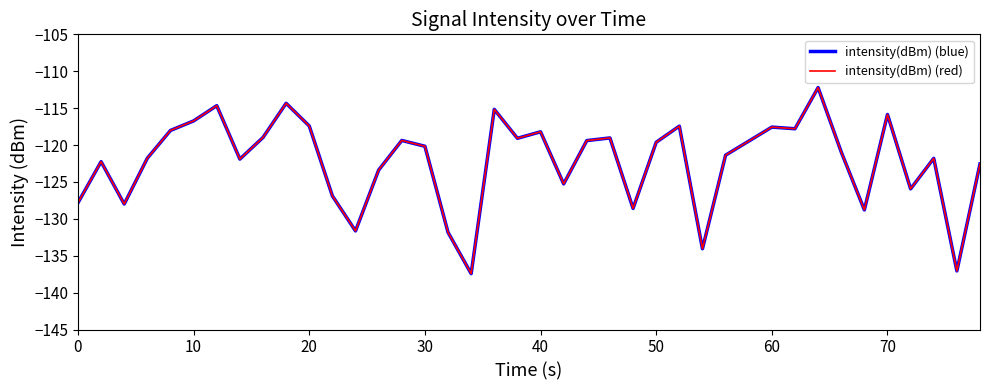

True or false: intensity(dBm) (blue) and intensity(dBm) (red) intersect in this chart.

False